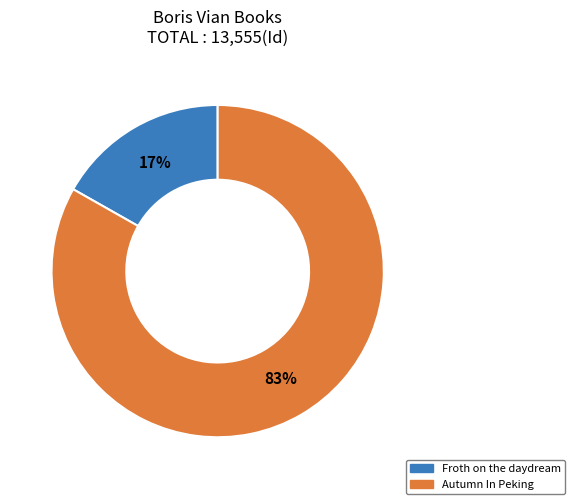

What is the majority slice?

Autumn In Peking